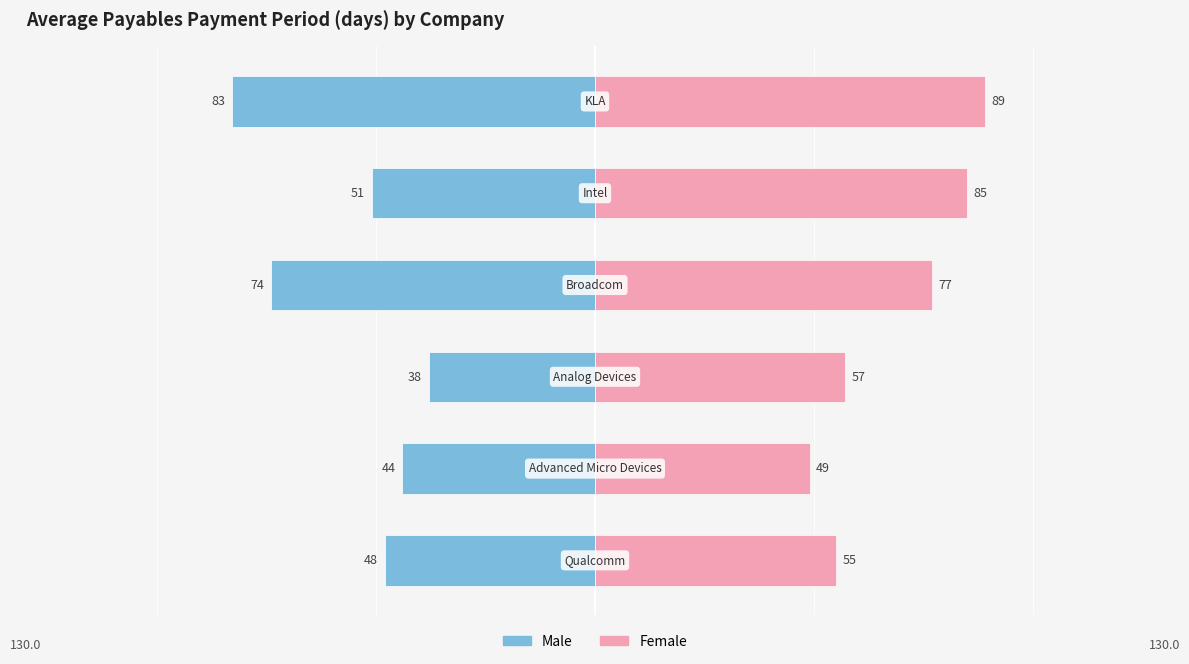

What is the sum of the Female values at 5 and 4?

174